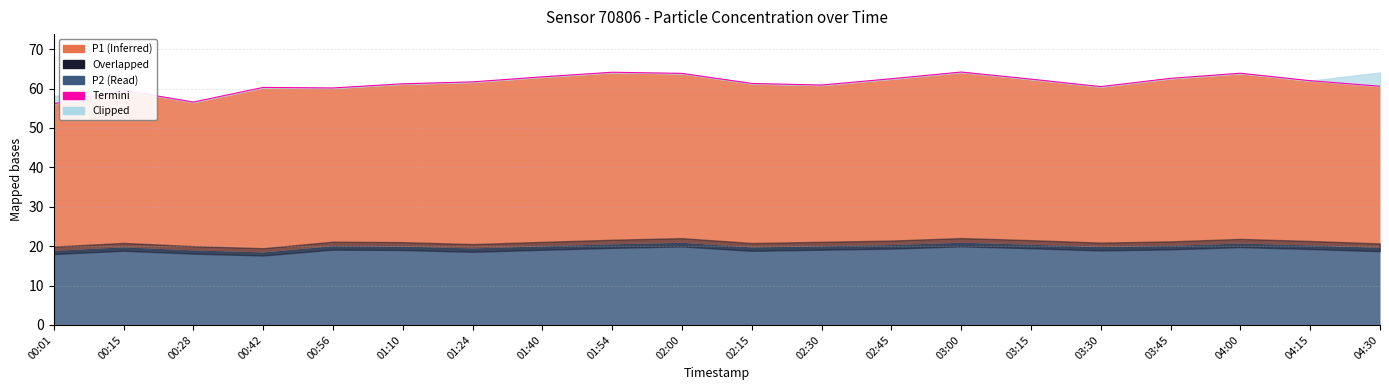

Approximately how many times larger is the value at 02:00 compared to 03:30?

1.1